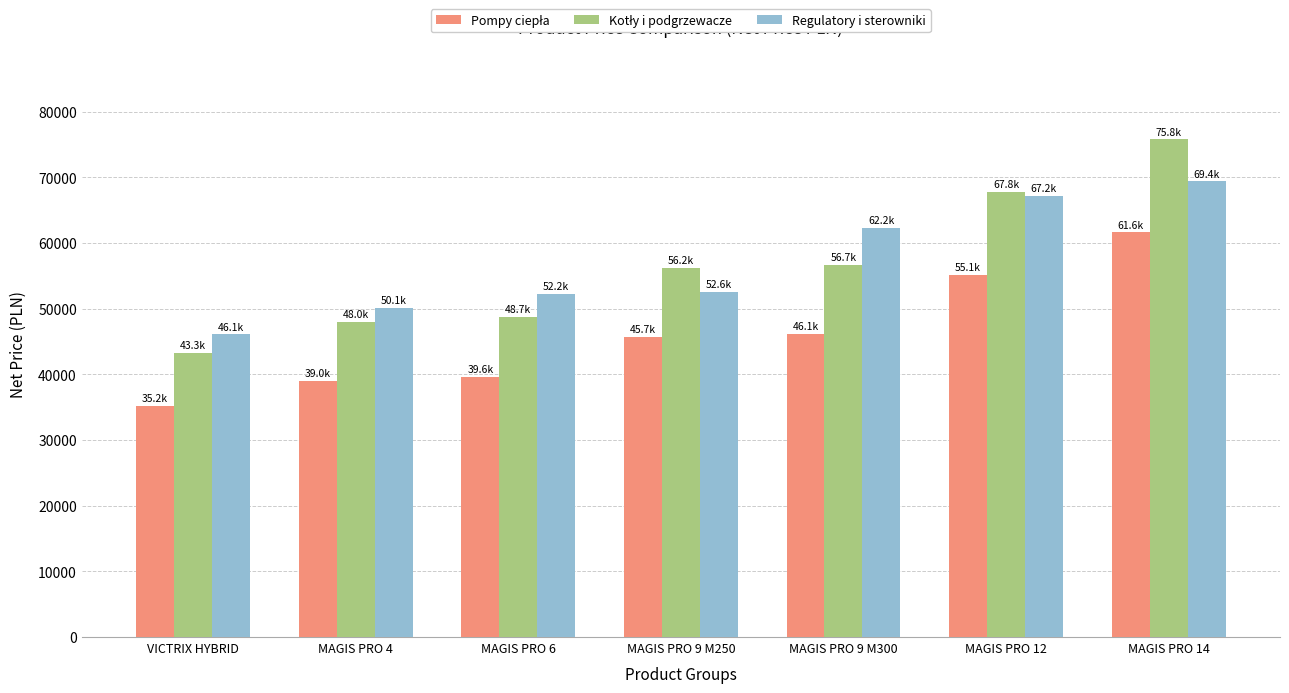

What is the total value across all series at VICTRIX HYBRID?

124563.7